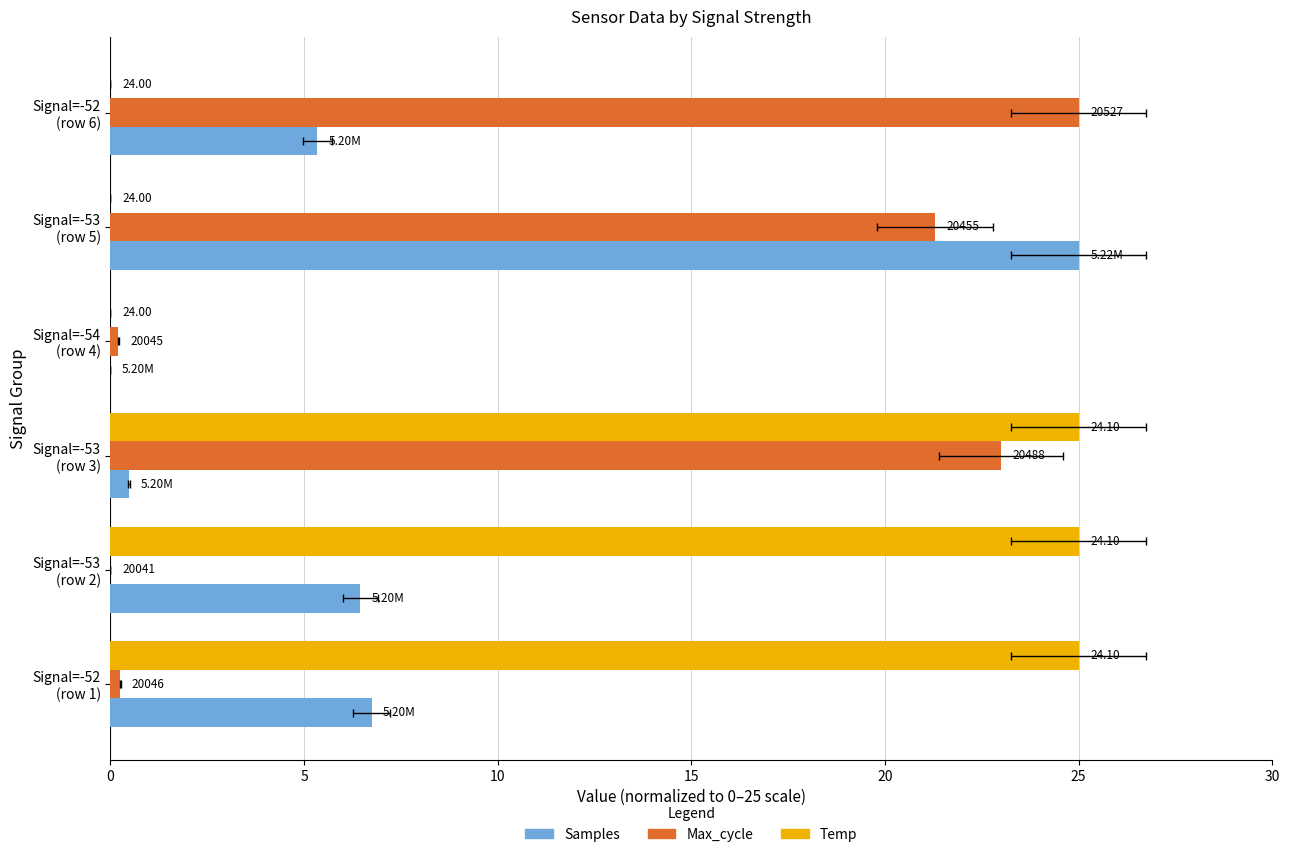

How many values in the Samples series exceed 6?

3